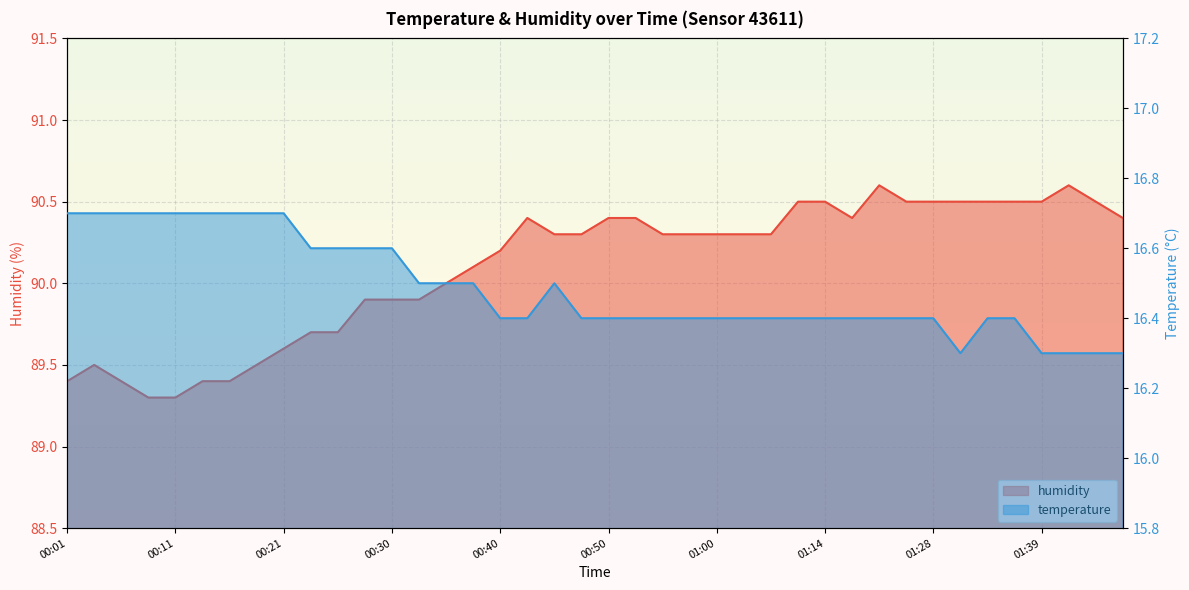

Between 00:58 and 01:25, which is larger?

00:58